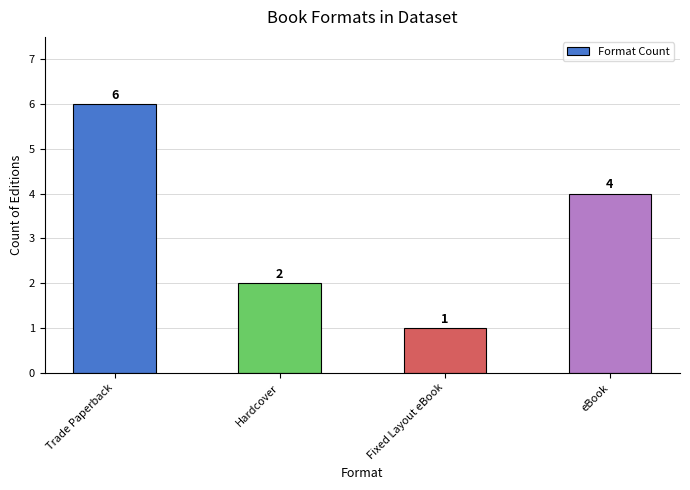

What is the label of the 3rd bar from the left?

Fixed Layout eBook